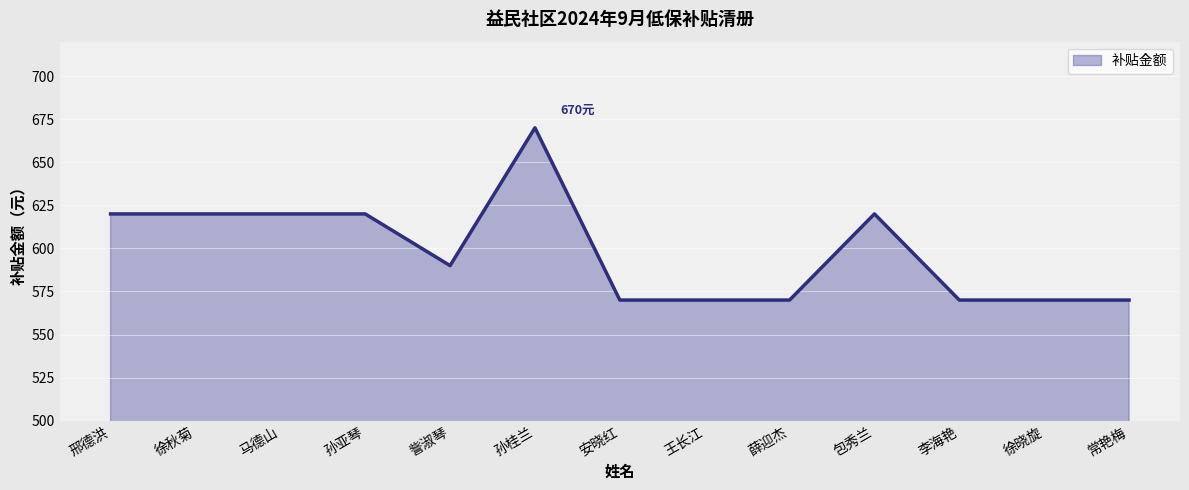

How many categories are shown in the chart?

13